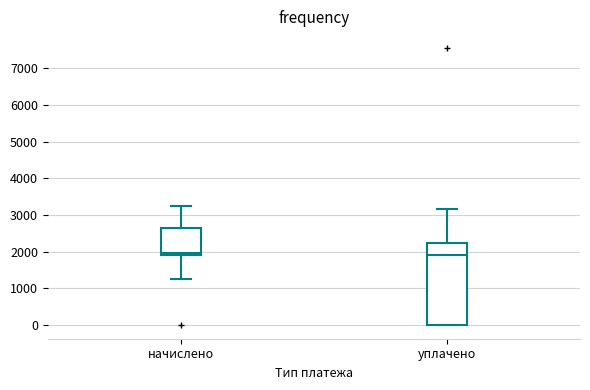

Reading left to right, transcribe this box plot: for each box, give where its median line is, the range the box spans, and where its two whiskers end, as read against the y-axis. The values are not printed on the chart, so give them approximately, as read against the axis.

начислено: median 2000, box 1900 to 2600, whiskers 1300 to 3300
уплачено: median 1900, box 0 to 2200, whiskers 0 to 3200